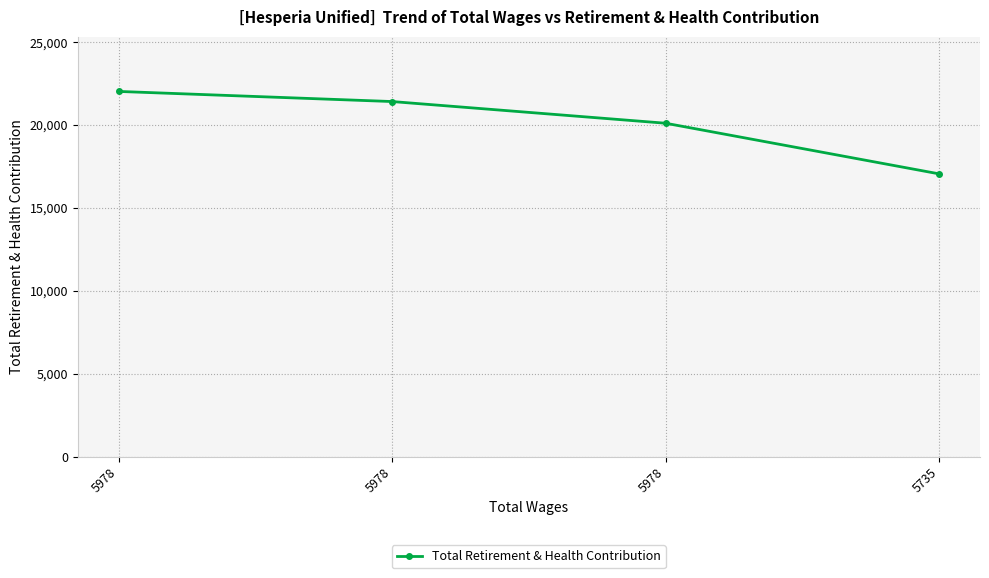

Reading right to left, what are all the values shown in this chart?

17048	20099	21406	22016